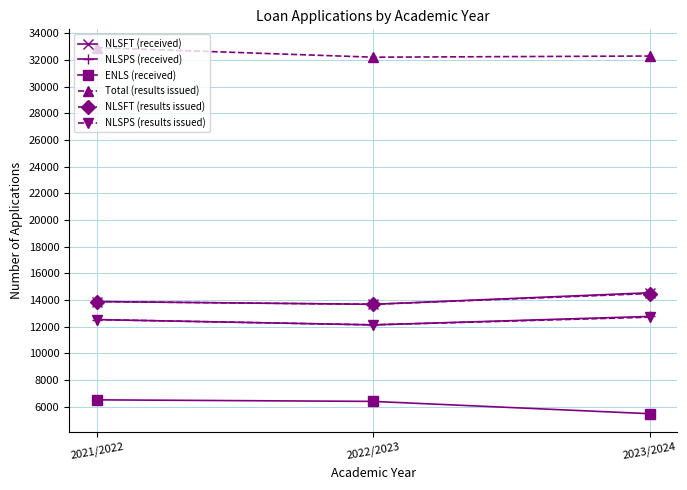

How many series are shown in this chart?

6